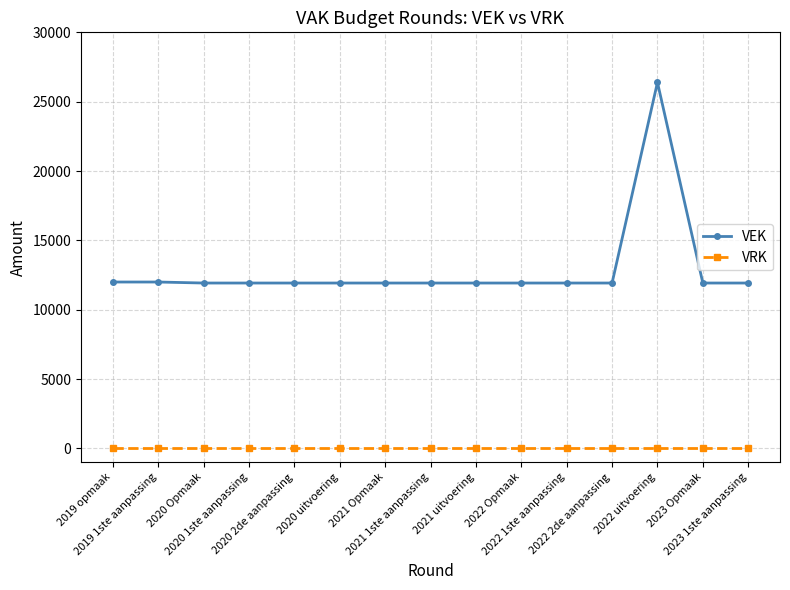

True or false: VEK has more than 0 interior local peaks.

True